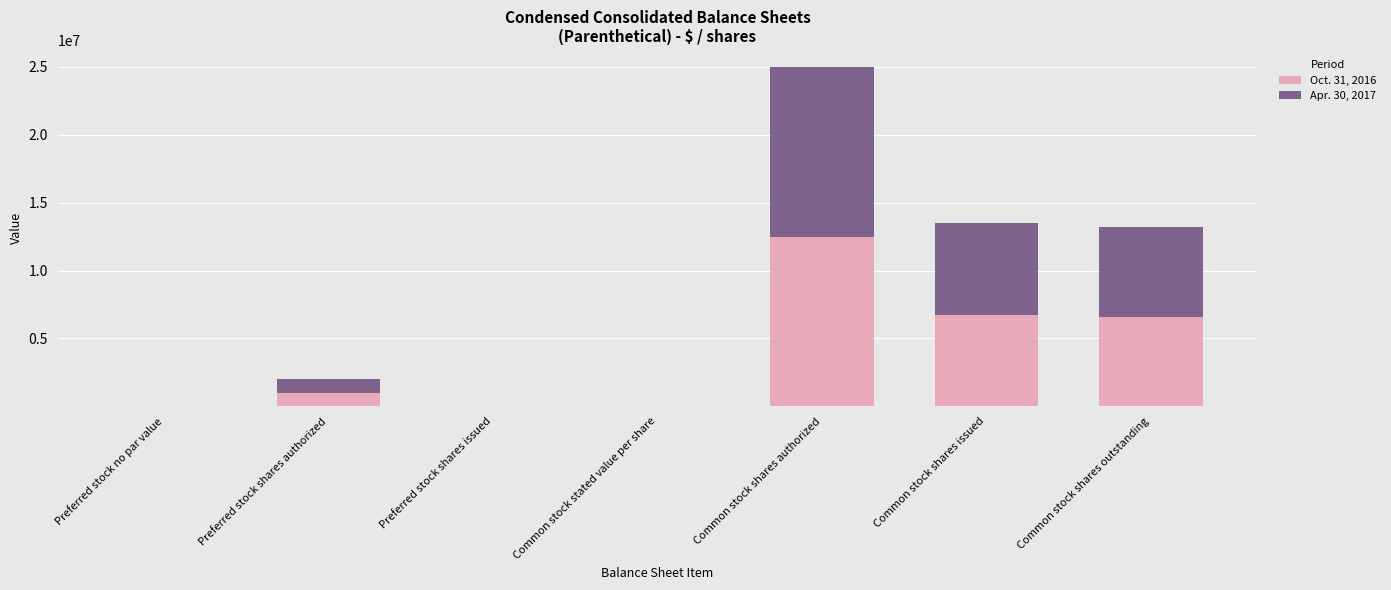

True or false: Oct. 31, 2016 has a value of 1000000.0 at Preferred stock shares authorized.

True